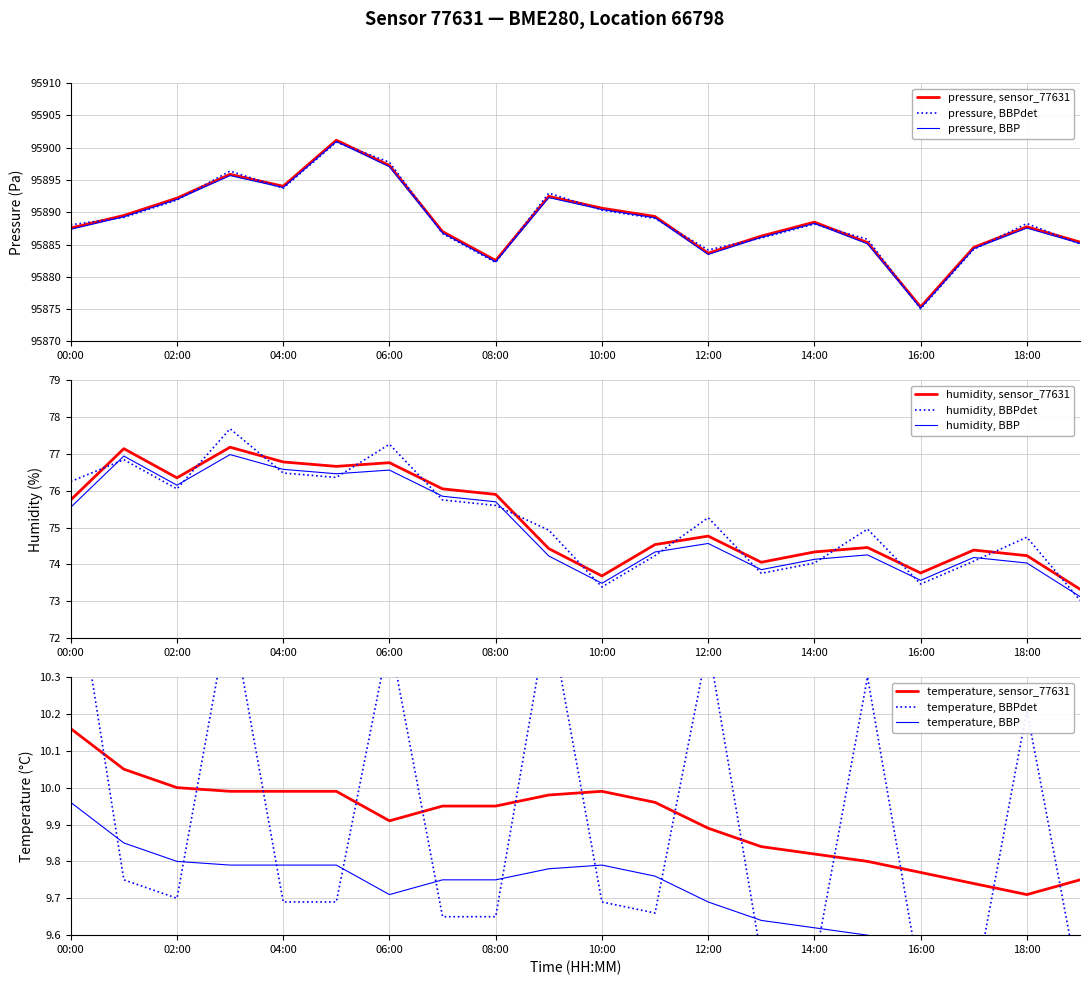

In pressure, how many points are higher than both neighbors (excluding endpoints)?

5